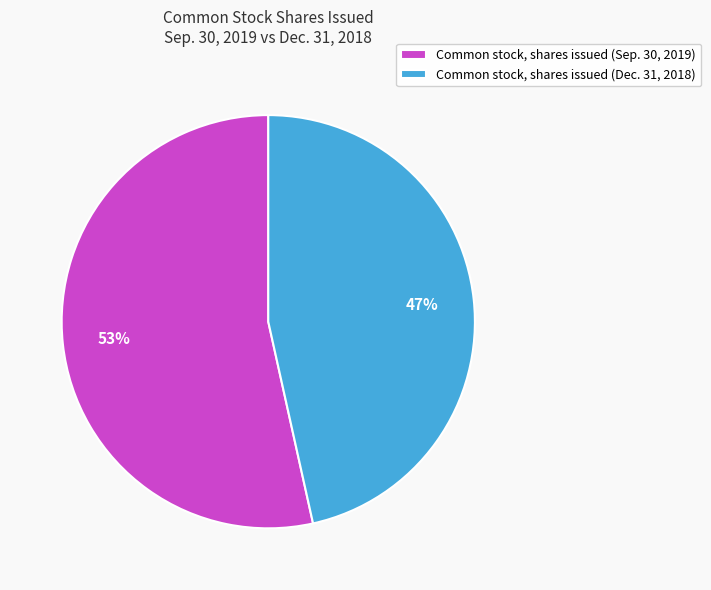

The Common stock, shares issued (Dec. 31, 2018) slice represents 39% of the pie. True or false?

False